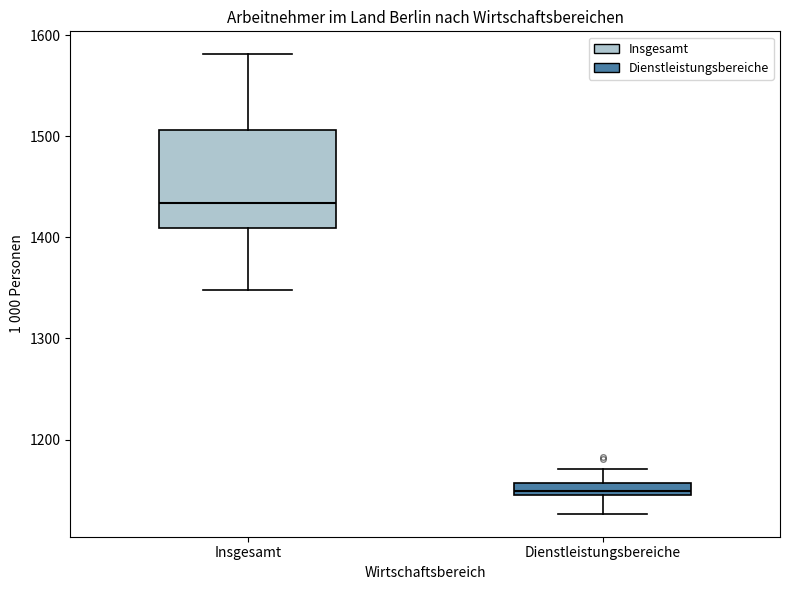

Which box's median line is the lowest?

Dienstleistungsbereiche